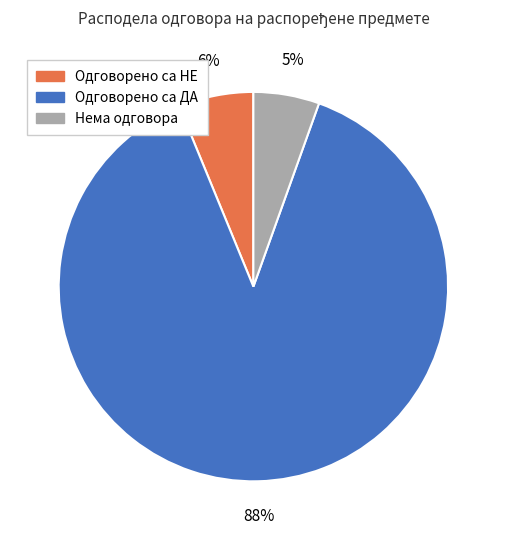

To the nearest percent, what is the average slice percentage?

33%